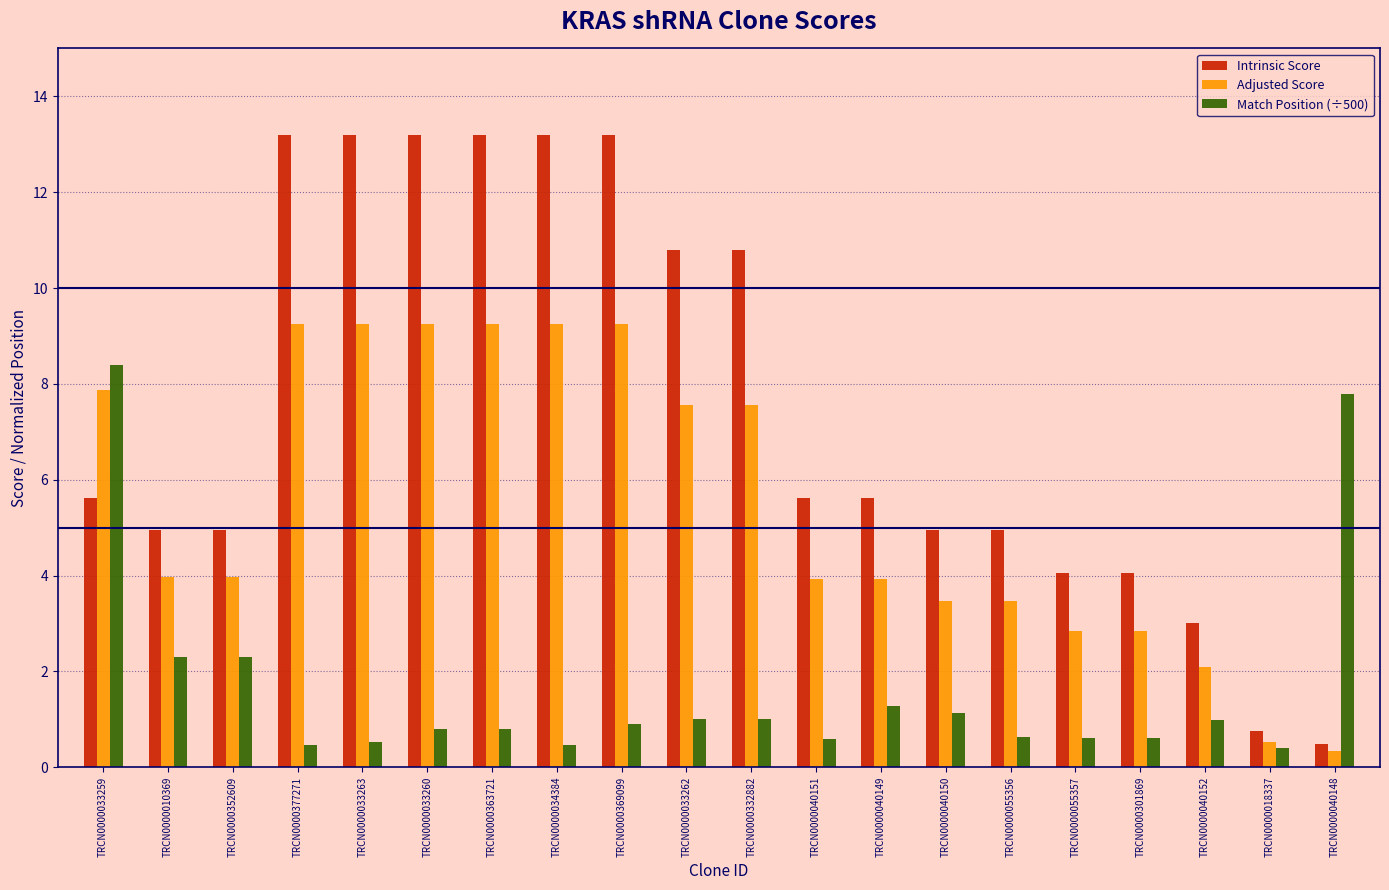

The value of Intrinsic Score at TRCN0000033263 is 4.1. True or false?

False